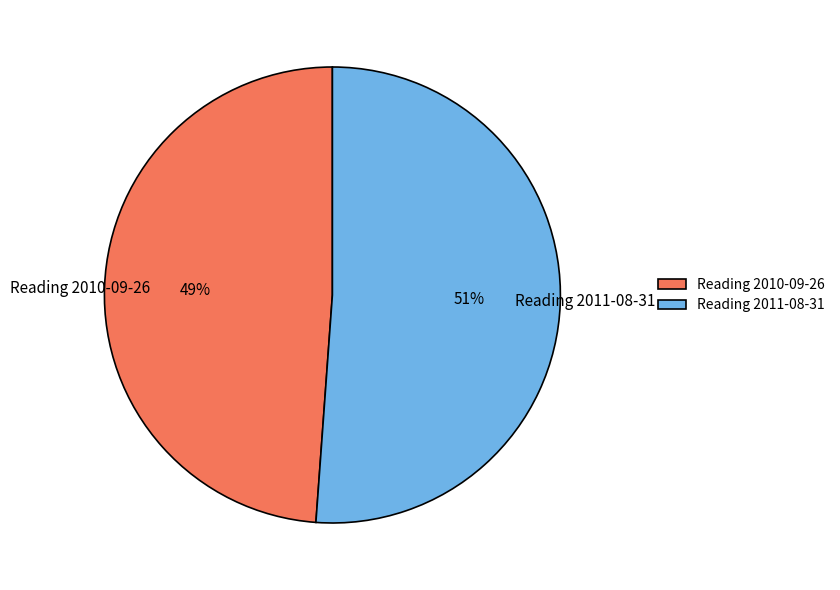

What is the smallest slice in the pie chart?

Reading 2010-09-26